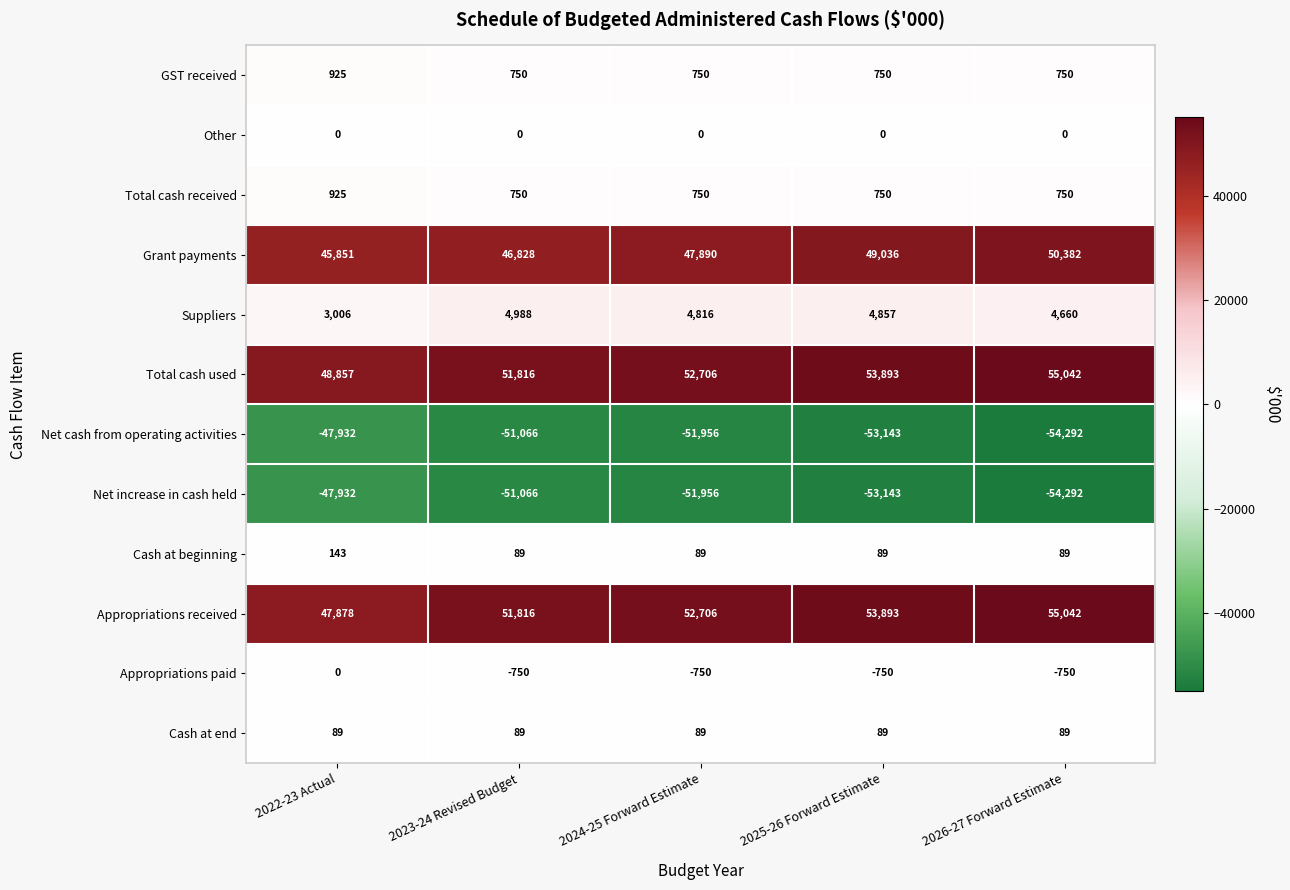

Which series has the widest spread of values?

Appropriations received